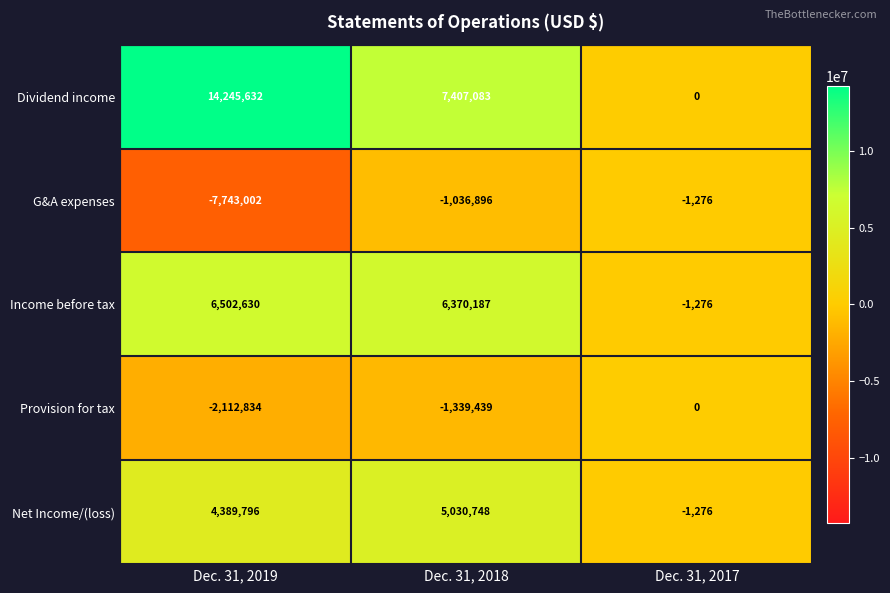

The value of Dividend income at Dec. 31, 2017 is 0. True or false?

True